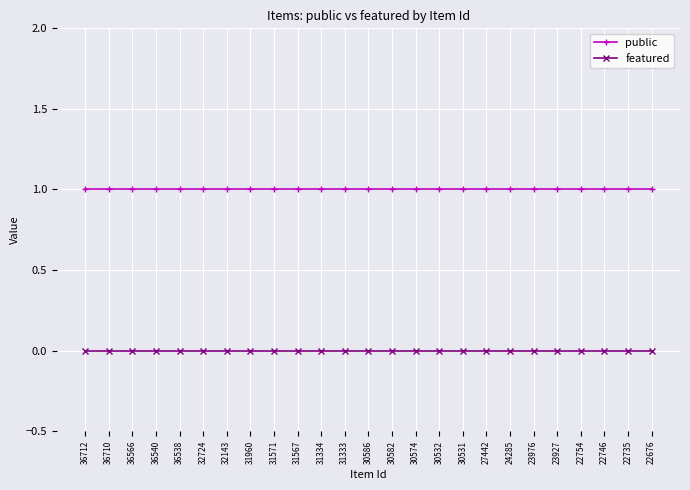

Reading right to left, extract all data points from this chart.

public: 22676=1	22735=1	22746=1	22754=1	23927=1	23976=1	24285=1	27442=1	30531=1	30532=1	30574=1	30582=1	30586=1	31333=1	31334=1	31567=1	31571=1	31960=1	32143=1	32724=1	36538=1	36540=1	36566=1	36710=1	36712=1
featured: 22676=0	22735=0	22746=0	22754=0	23927=0	23976=0	24285=0	27442=0	30531=0	30532=0	30574=0	30582=0	30586=0	31333=0	31334=0	31567=0	31571=0	31960=0	32143=0	32724=0	36538=0	36540=0	36566=0	36710=0	36712=0